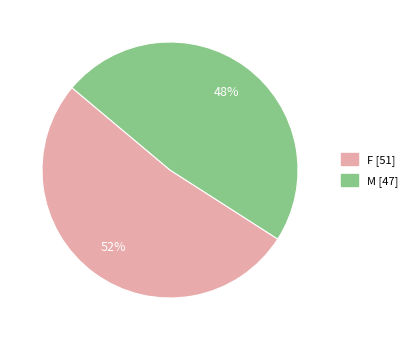

To the nearest percent, what is the average slice percentage?

50%